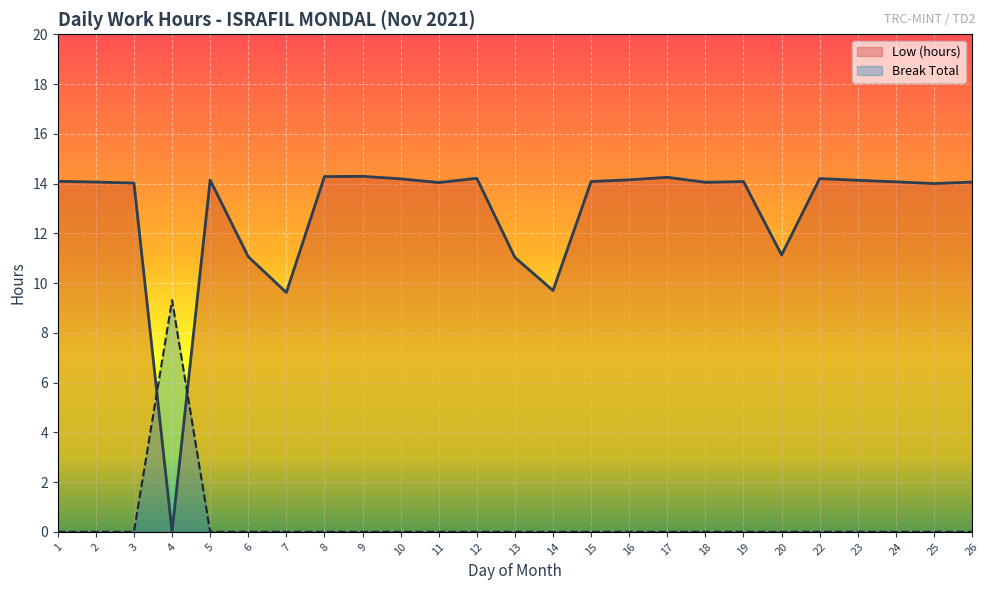

Which series has the largest range (max minus min)?

Low (hours)